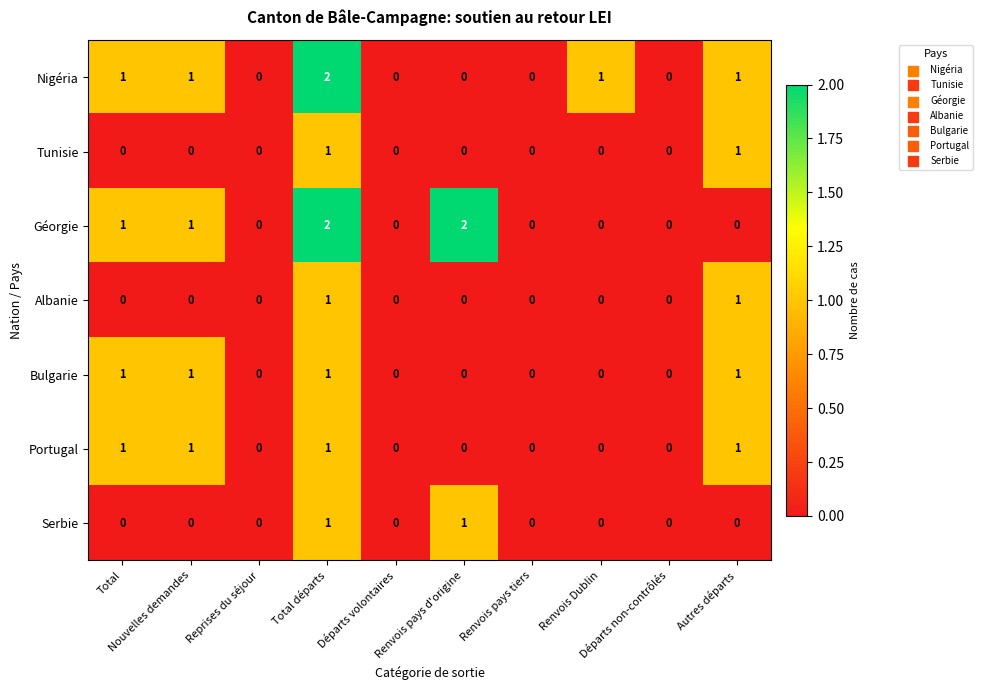

Count the Serbie values in the range 0 to 1.

10